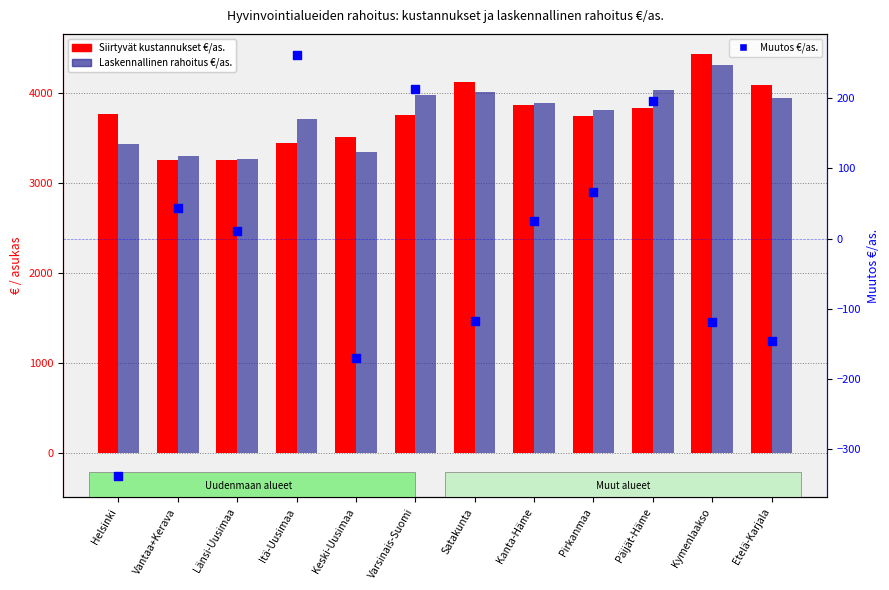

At how many categories does at least one series exceed 472?

12